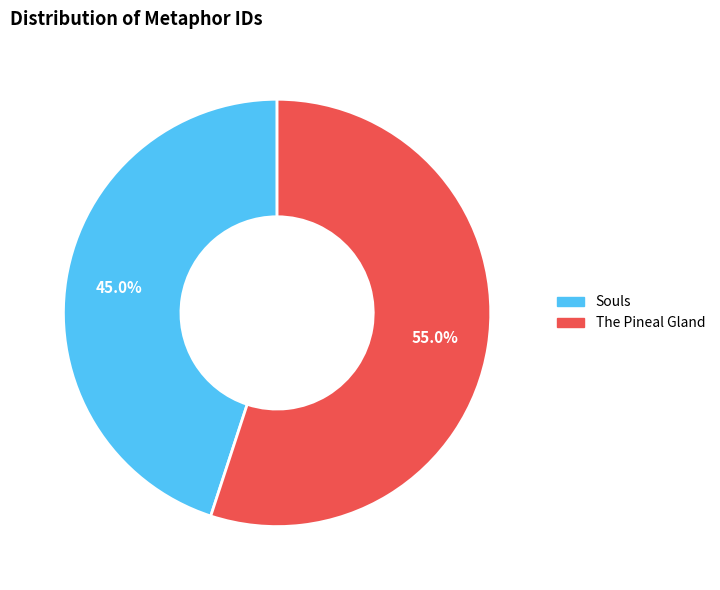

How much of the chart is everything except Souls?

55.0%